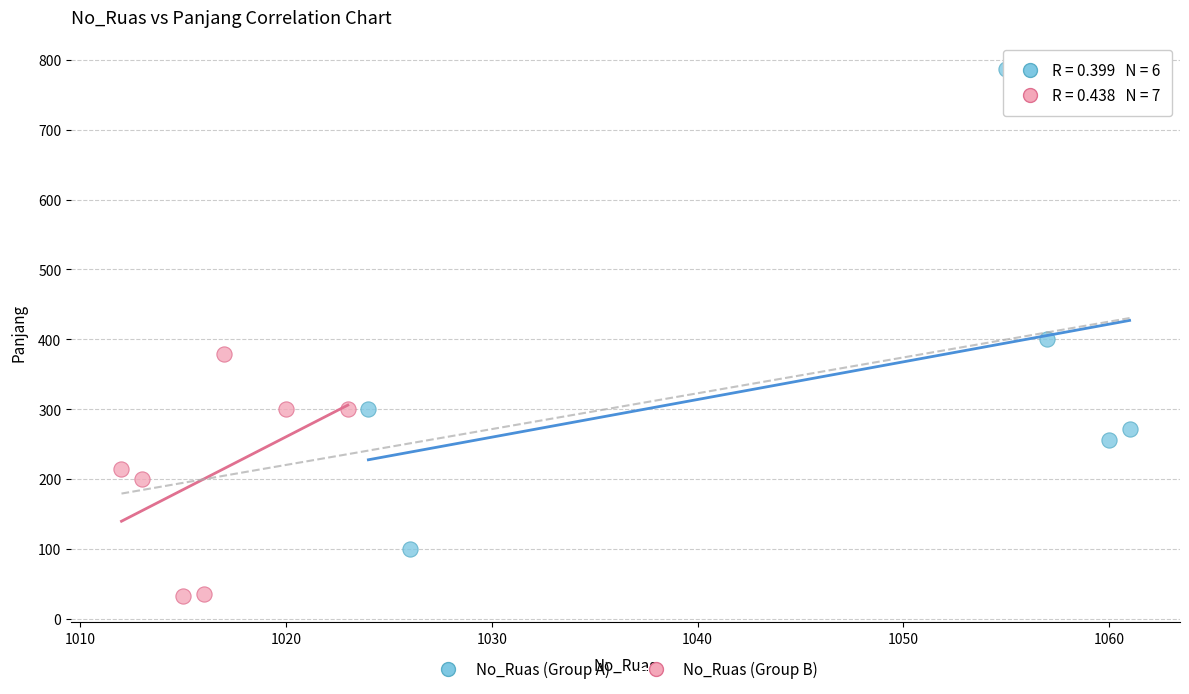

Which series reaches the maximum Y coordinate?

No_Ruas (Group A)